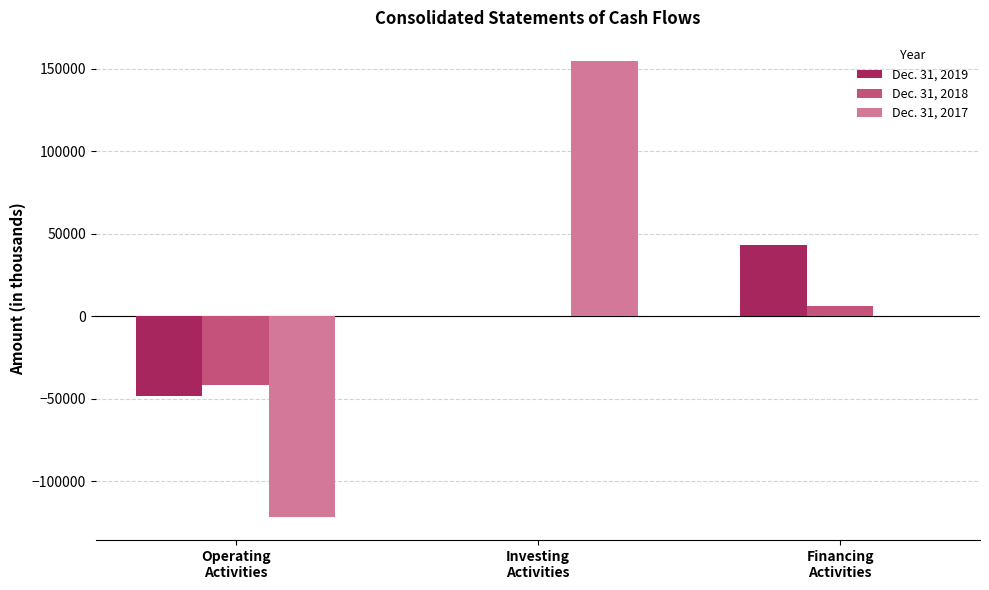

Count the number of data series in this chart.

3